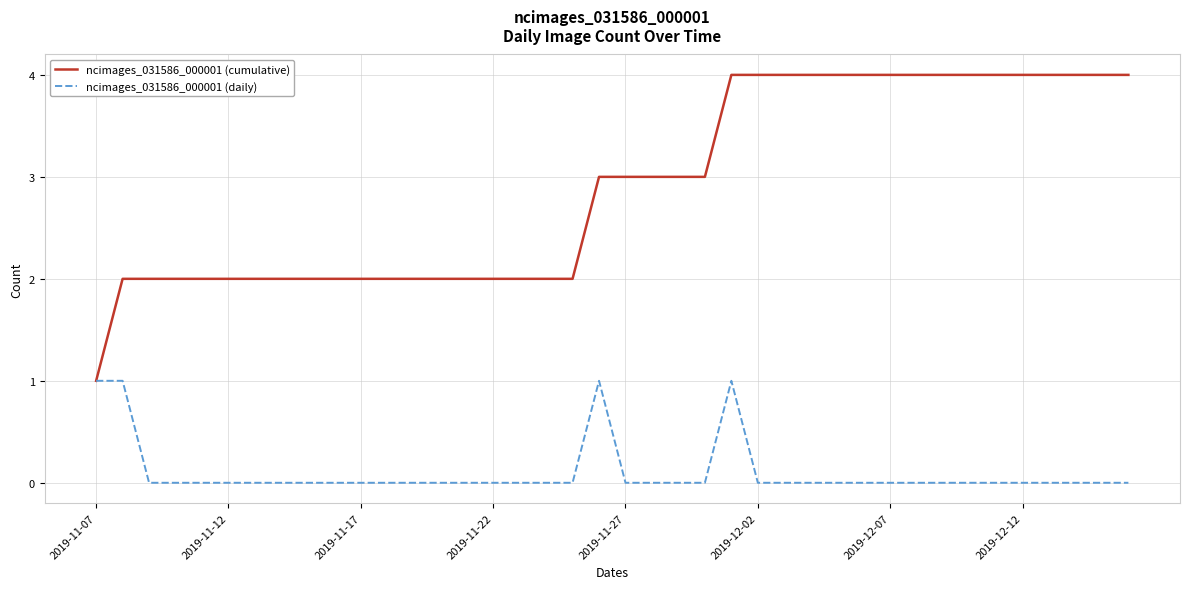

Rank the series by their average value, from lowest to highest.

ncimages_031586_000001 (daily), ncimages_031586_000001 (cumulative)